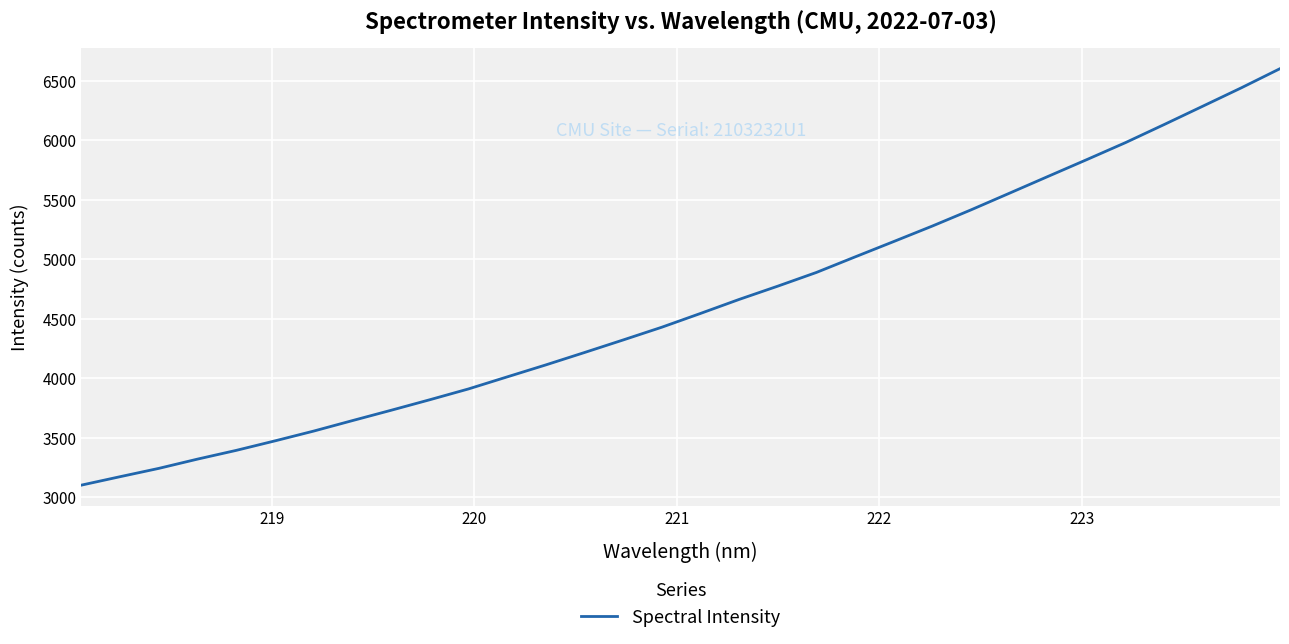

What is the minimum value shown in the chart?

3103.1